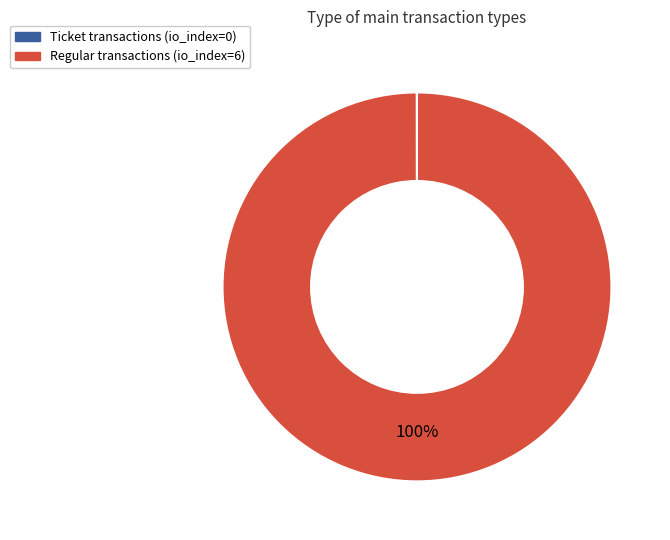

The Regular transactions (io_index=6) slice represents 100% of the pie. True or false?

True